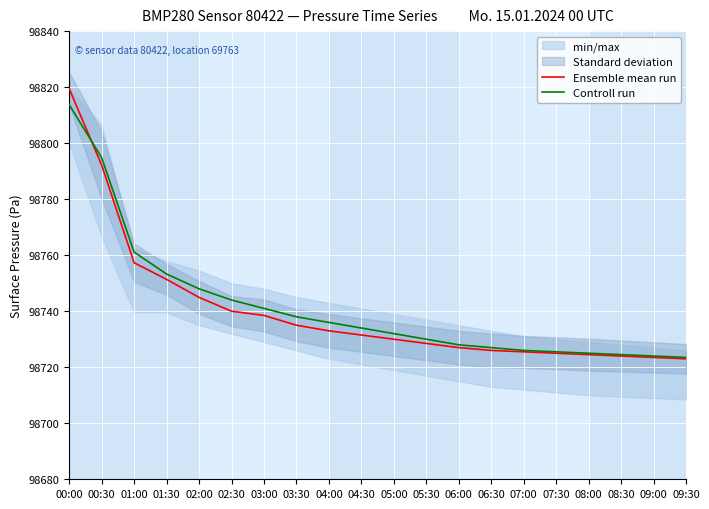

What is the label of the 12th point from the left?

05:30